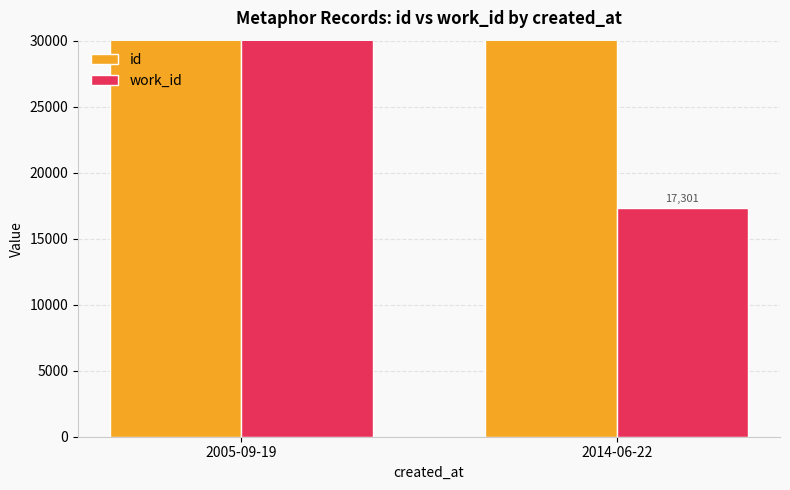

Reading right to left, list all the values displayed in this chart.

id: 72348	107536
work_id: 17301	40369